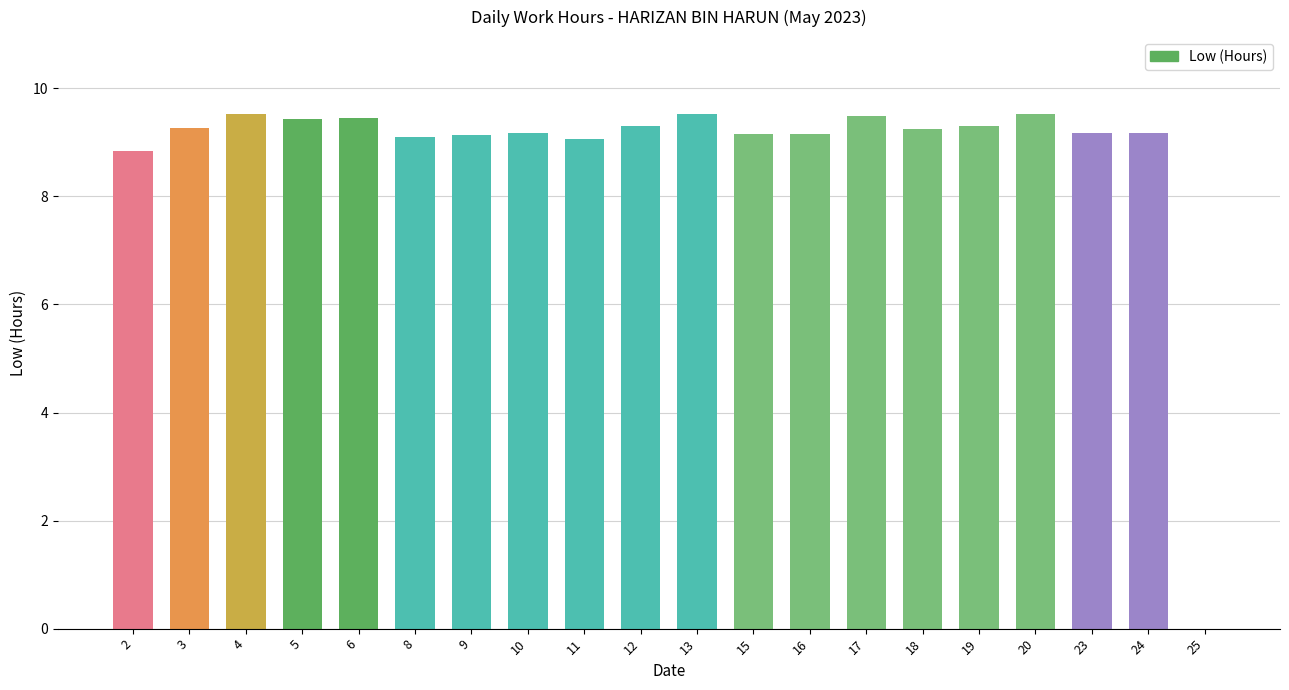

Approximately how many times larger is the value at 23 compared to 18?

1.0